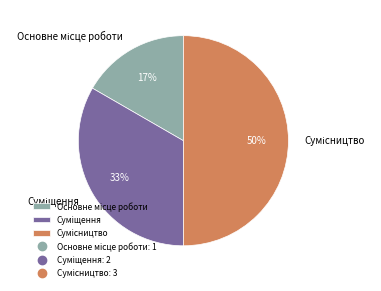

To the nearest percent, what is the difference between the largest and smallest slice percentages?

33%